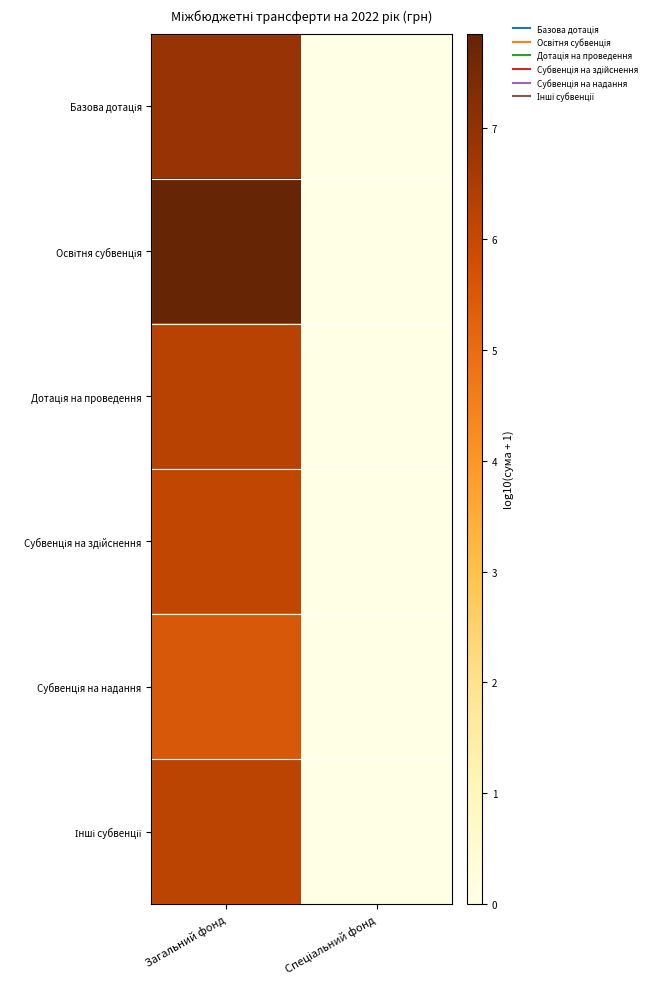

At Загальний фонд, list the series in order from largest to smallest.

Освітня субвенція, Базова дотація, Дотація на проведення, Інші субвенції, Субвенція на здійснення, Субвенція на надання